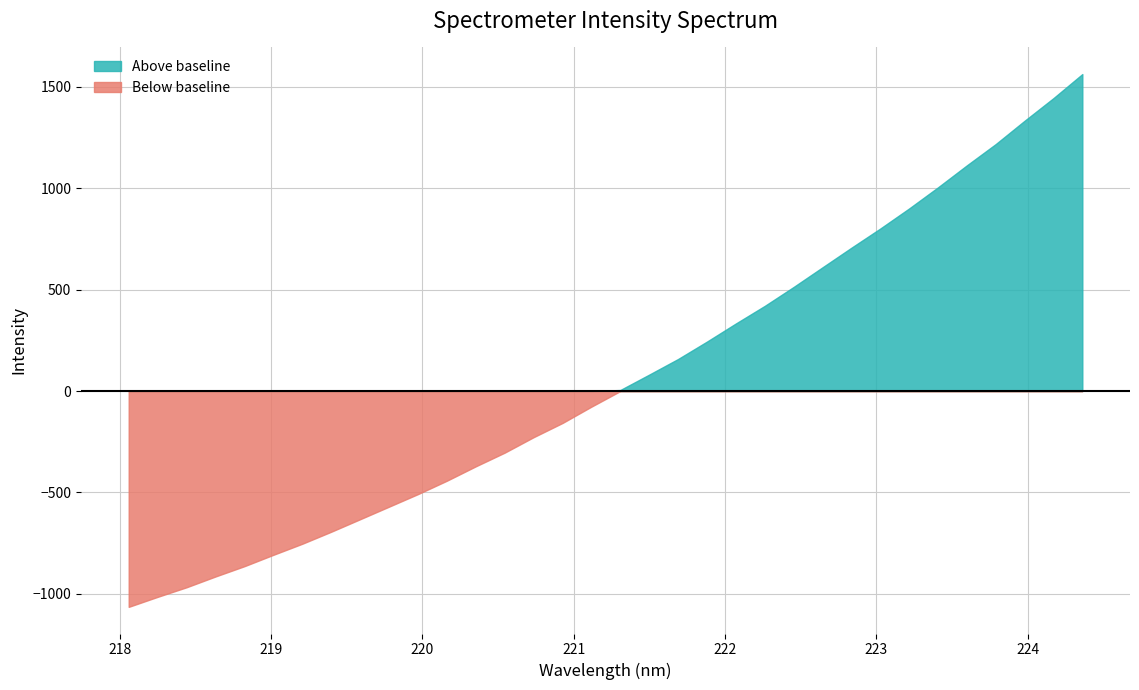

At which category does the chart reach its minimum across all series?

218.0596